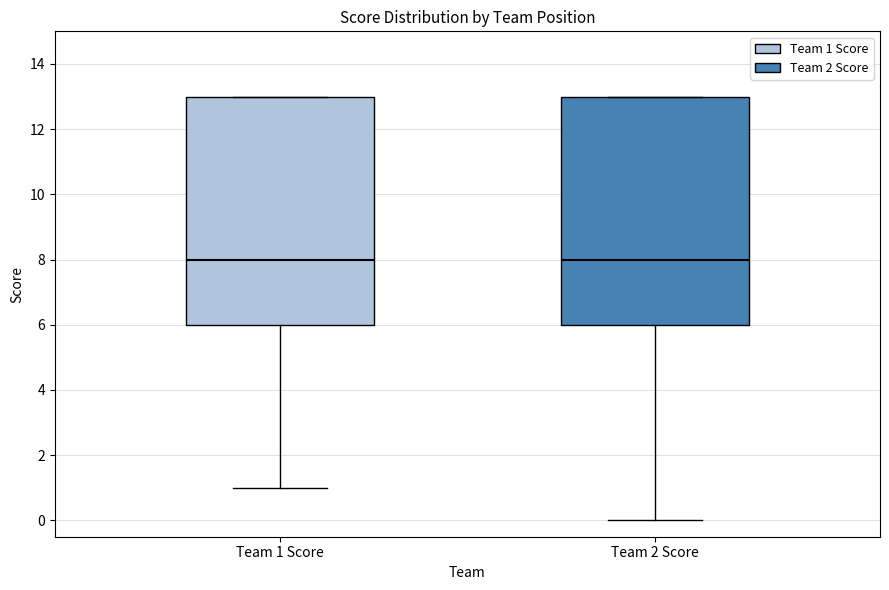

Reading left to right, transcribe this box plot: for each box, give where its median line is, the range the box spans, and where its two whiskers end, as read against the y-axis. The values are not printed on the chart, so give them approximately, as read against the axis.

Team 1 Score: median 8, box 6 to 13, whiskers 1 to 13
Team 2 Score: median 8, box 6 to 13, whiskers 0 to 13